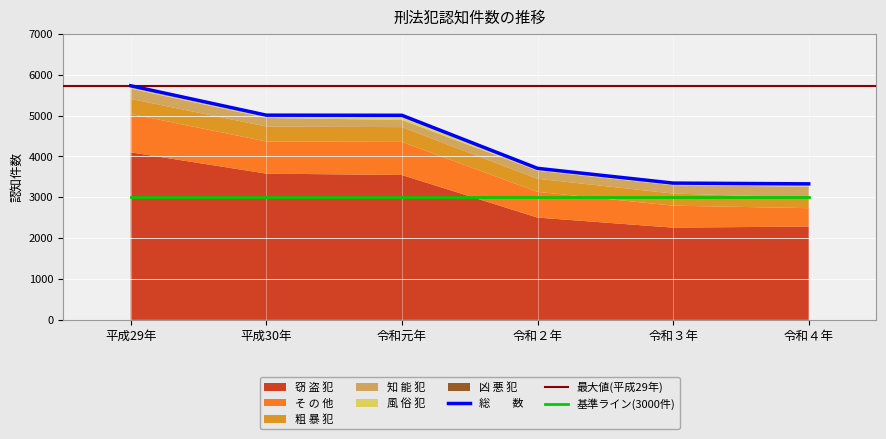

True or false: 粗 暴 犯 and そ の 他 cross at least once.

False